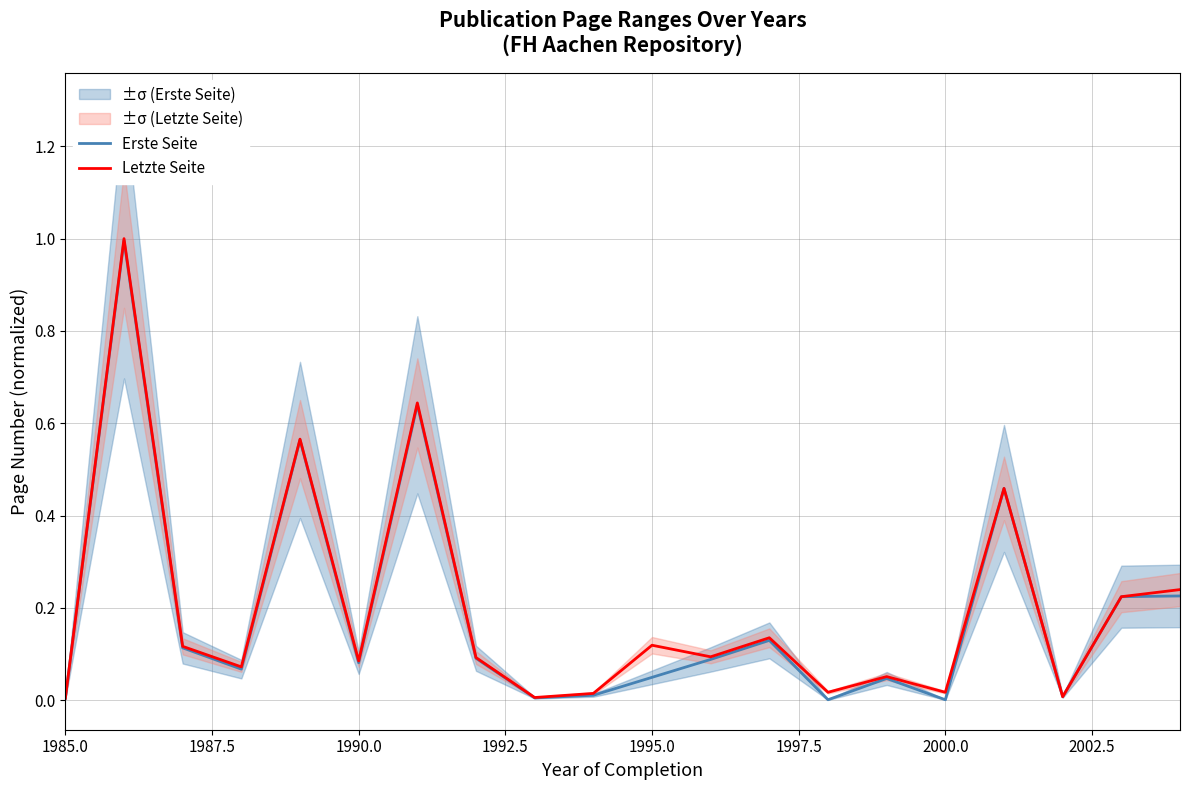

What is the highest value of the Erste Seite series?

1.0